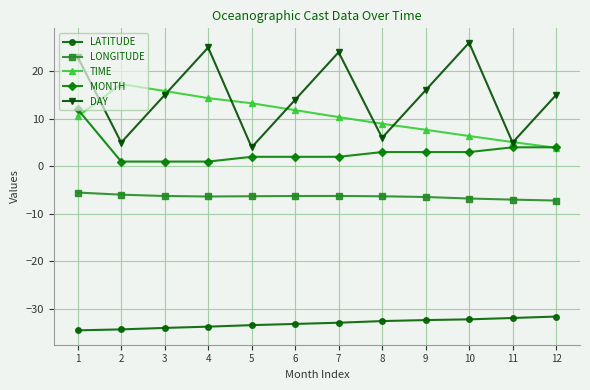

What is the sum of all LONGITUDE values?

-76.6